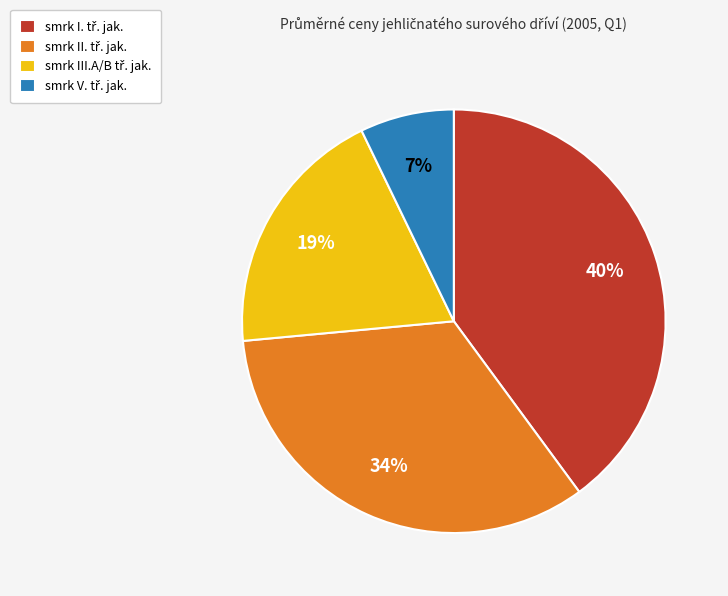

How many slices are in this pie chart?

4